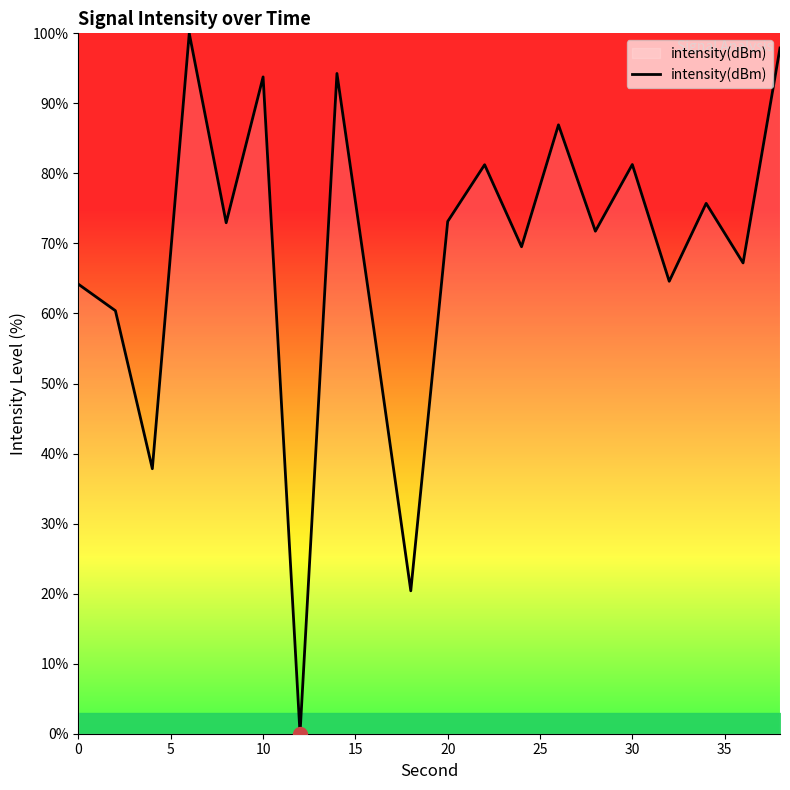

What is the difference between the maximum and minimum values?

100.0